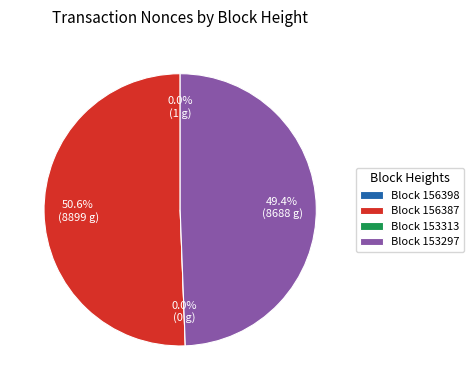

How much of the chart is everything except 153313?

100.0%